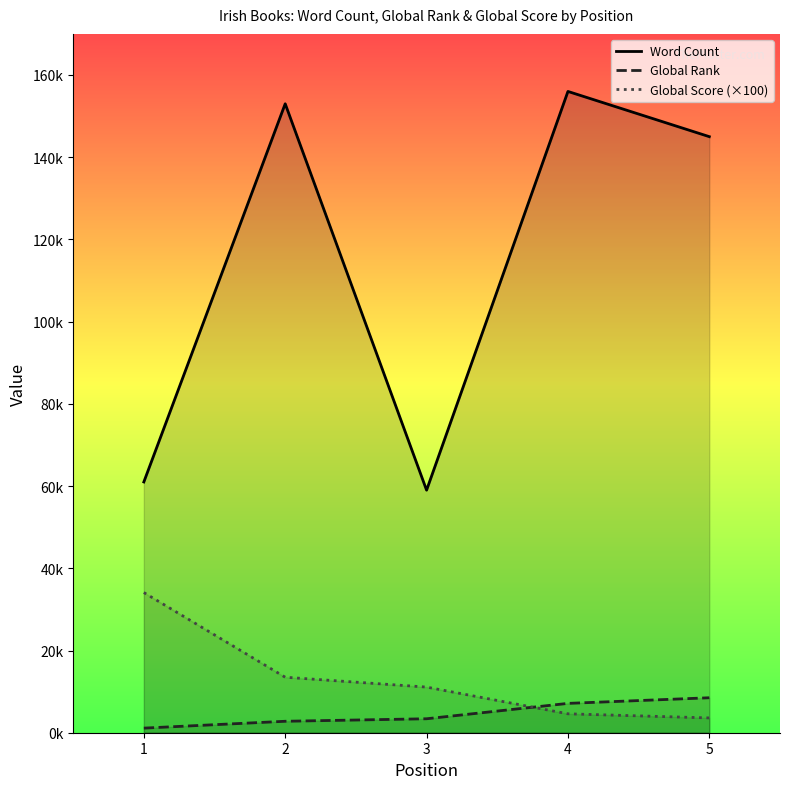

What is the difference between the maximum and minimum values in the Word Count series?

97000